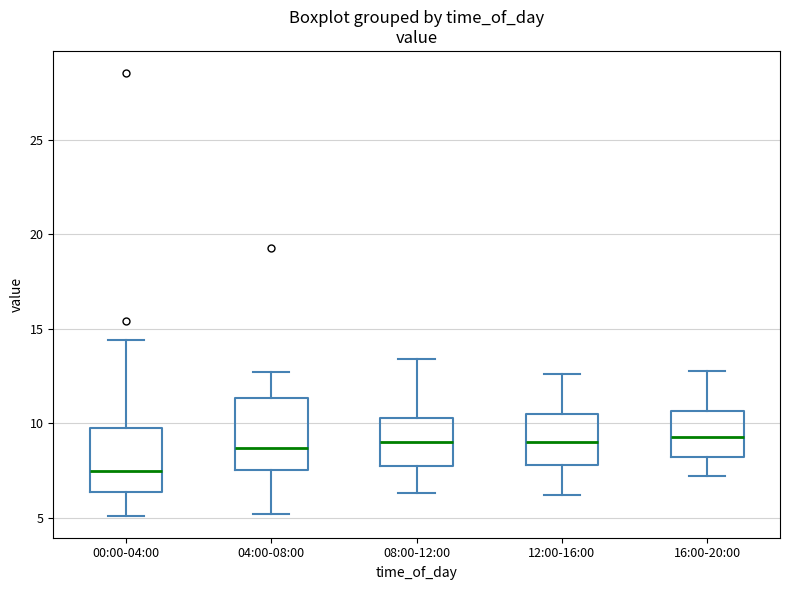

Reading left to right, transcribe this box plot: for each box, give where its median line is, the range the box spans, and where its two whiskers end, as read against the y-axis. The values are not printed on the chart, so give them approximately, as read against the axis.

00:00-04:00: median 7.5, box 6.5 to 10.0, whiskers 5.0 to 14.5
04:00-08:00: median 8.5, box 7.5 to 11.5, whiskers 5.0 to 12.5
08:00-12:00: median 9.0, box 8.0 to 10.5, whiskers 6.5 to 13.5
12:00-16:00: median 9.0, box 8.0 to 10.5, whiskers 6.0 to 12.5
16:00-20:00: median 9.5, box 8.5 to 10.5, whiskers 7.0 to 13.0